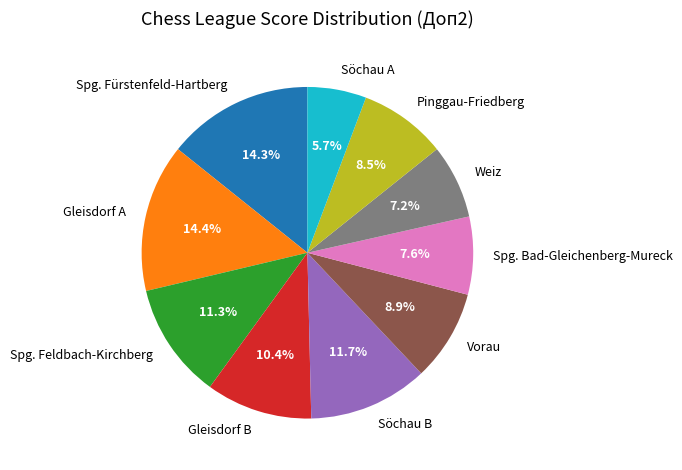

How many segments does this pie chart have?

10